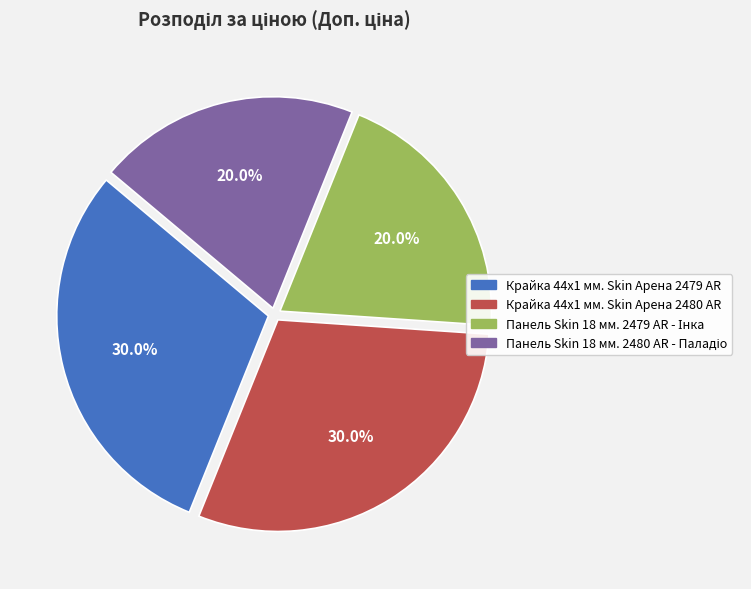

What percentage is the Крайка 44x1 мм. Skin Арена 2480 AR slice, to the nearest percent?

30%